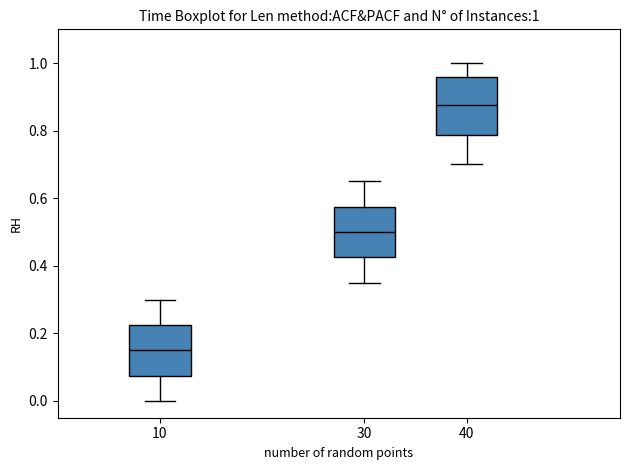

Comparing the boxes themselves (not the whiskers), which one is the tallest?

40